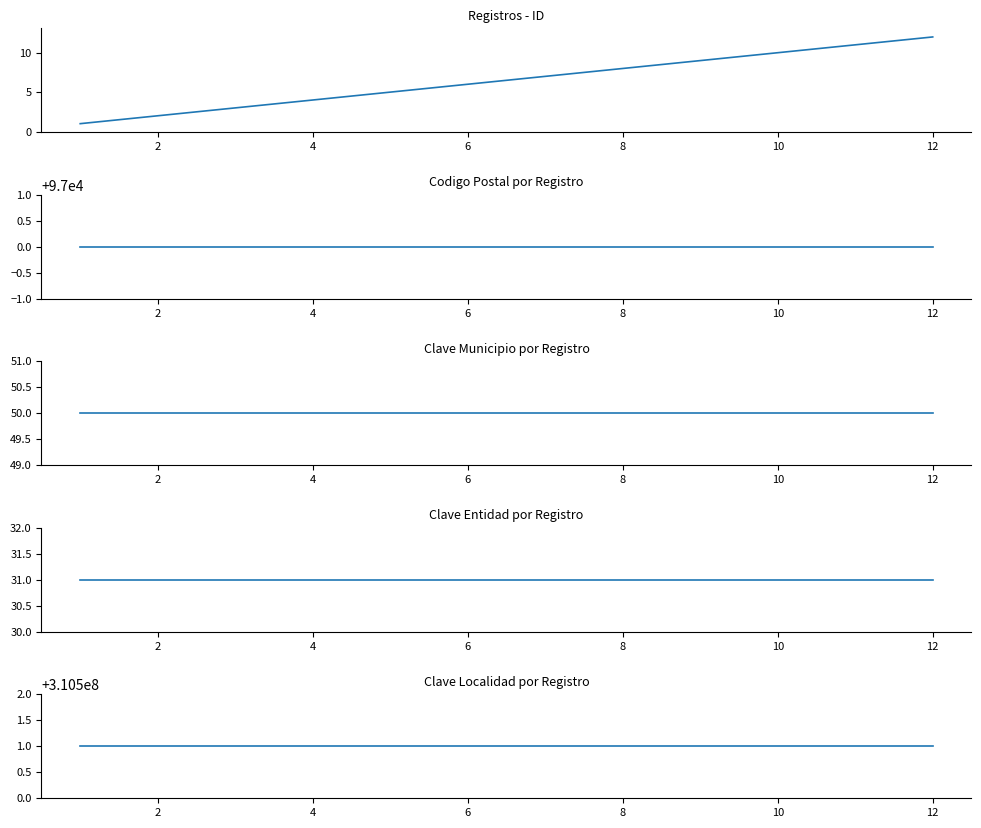

At how many categories does at least one series exceed 64097622?

12